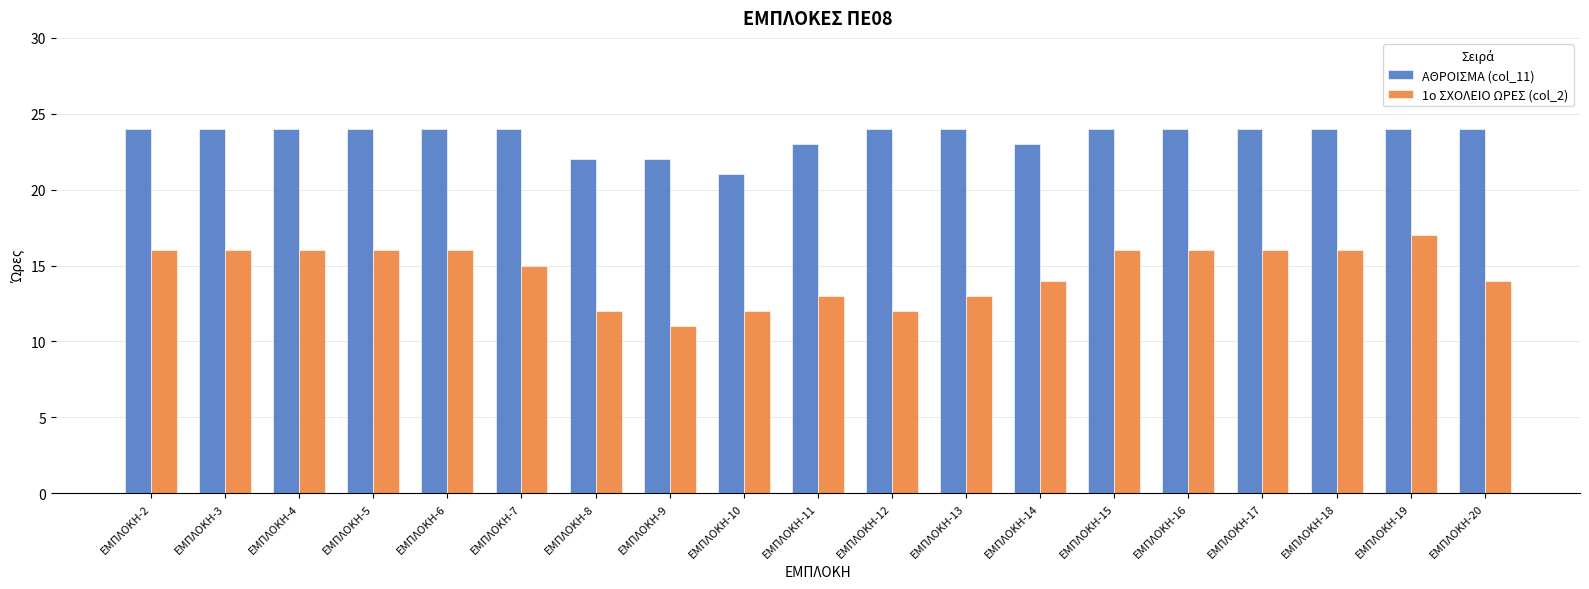

Reading left to right, transcribe all the data shown in this chart.

ΑΘΡΟΙΣΜΑ (col_11): 24	24	24	24	24	24	22	22	21	23	24	24	23	24	24	24	24	24	24
1ο ΣΧΟΛΕΙΟ ΩΡΕΣ (col_2): 16	16	16	16	16	15	12	11	12	13	12	13	14	16	16	16	16	17	14